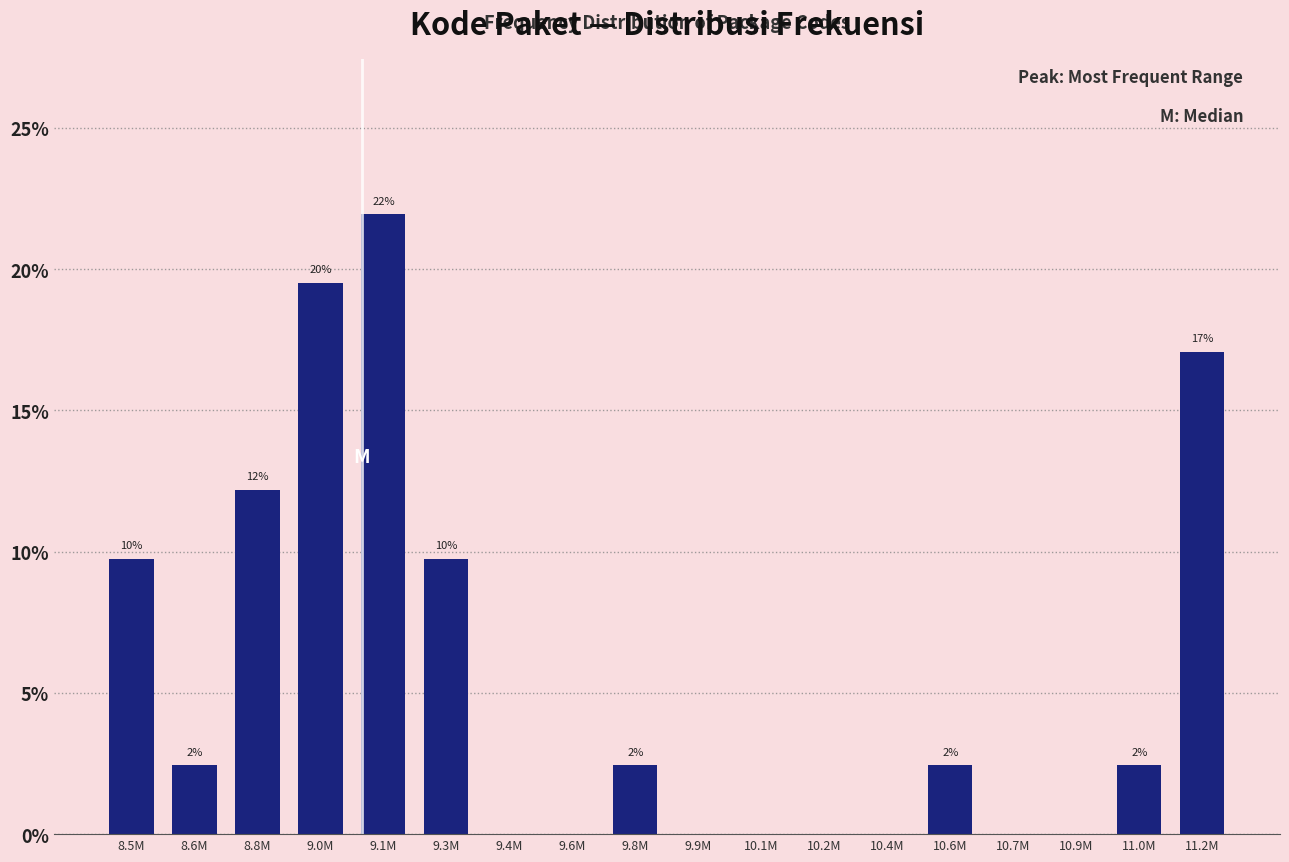

Are the bars horizontal?

No